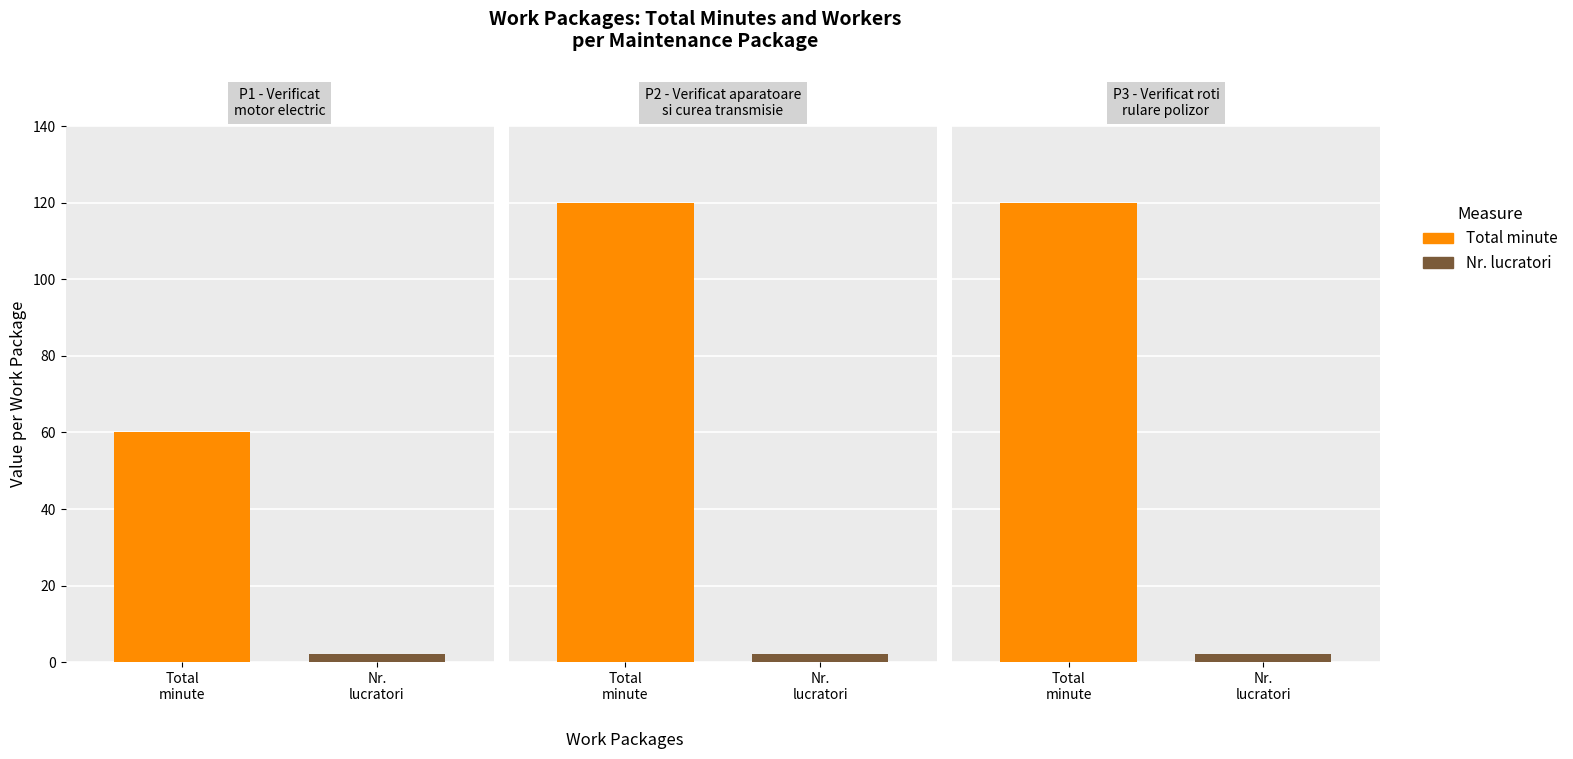

Count the number of data series in this chart.

2